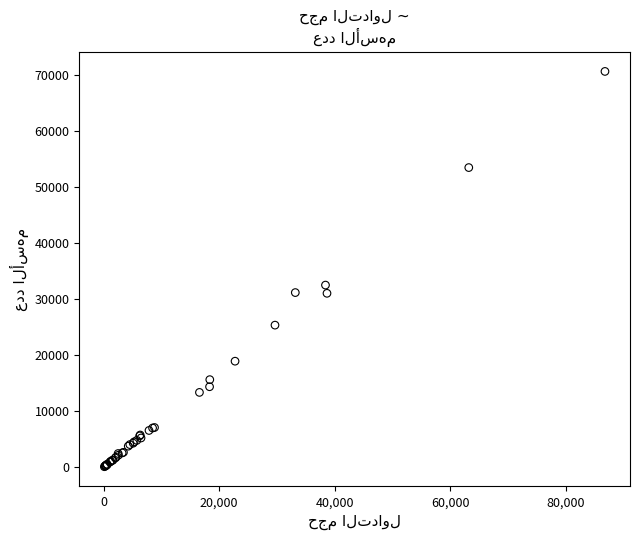

What Y value in the scatter plot is closest to 35399?

32537